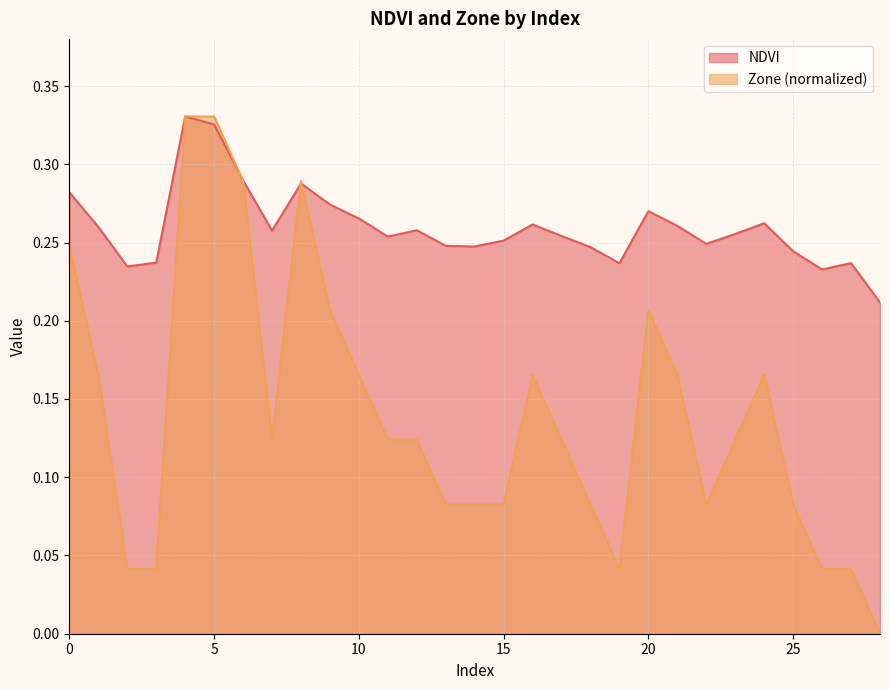

The NDVI series shows 0.4 at 17. True or false?

False